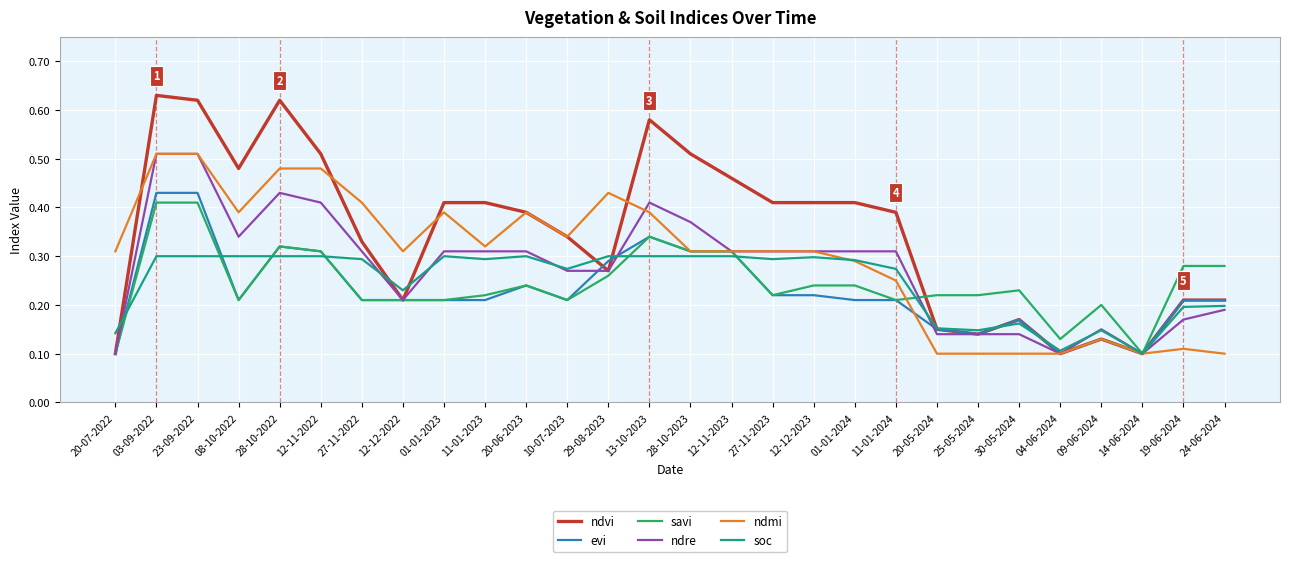

What is the total value across all series at 12-11-2022?

2.3